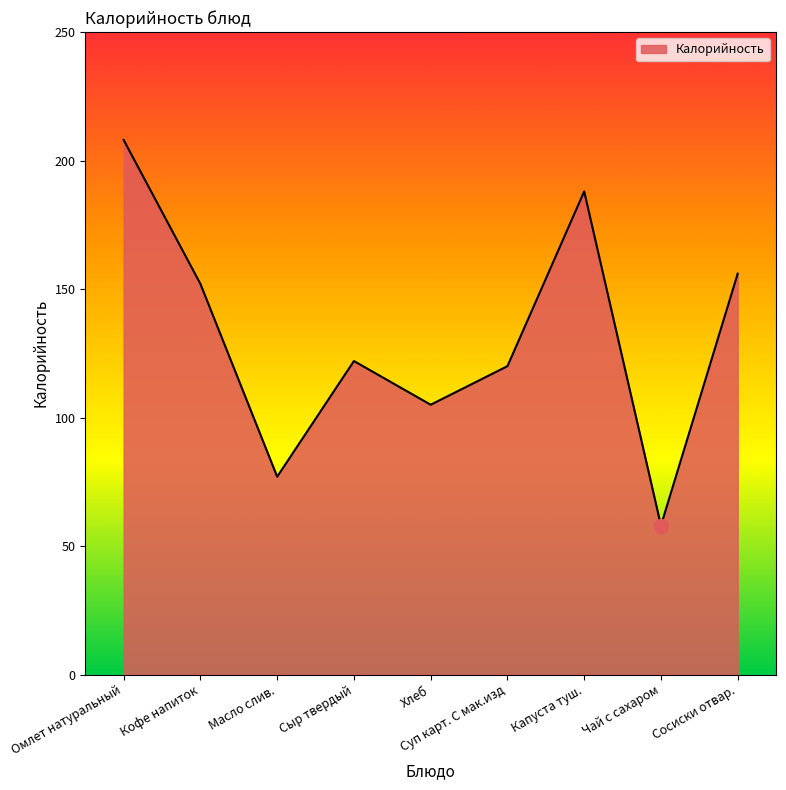

Which has a higher value, Сыр твердый or Кофе напиток?

Кофе напиток